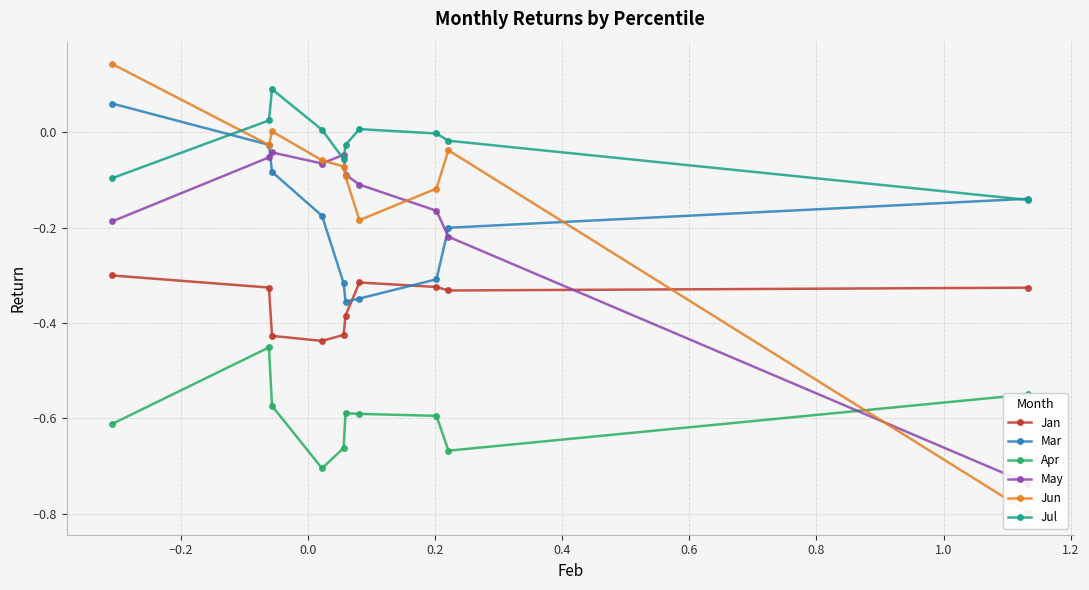

How many values in the Mar series exceed 0?

1